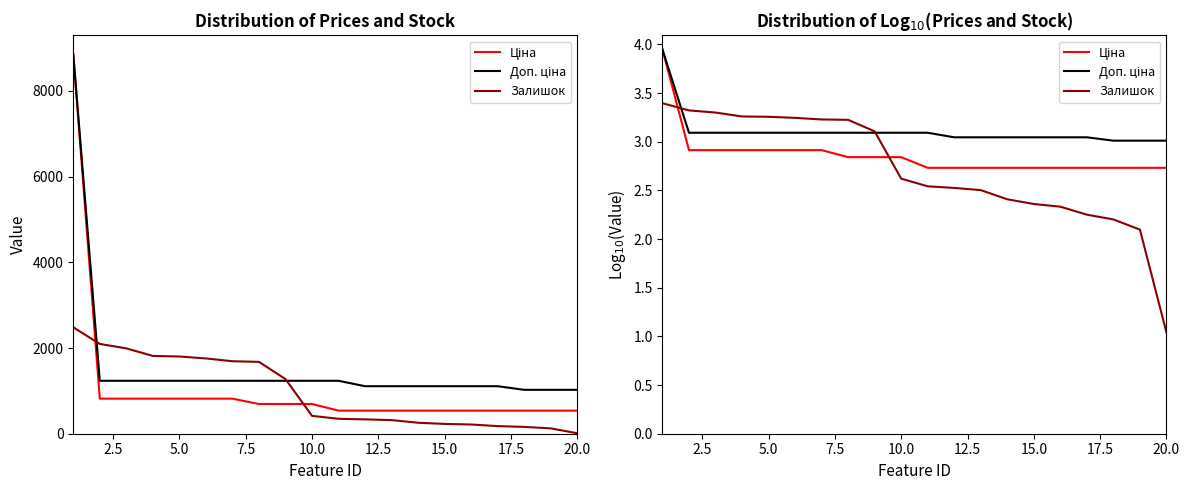

True or false: Залишок has a value of 3.5 at 17.

False